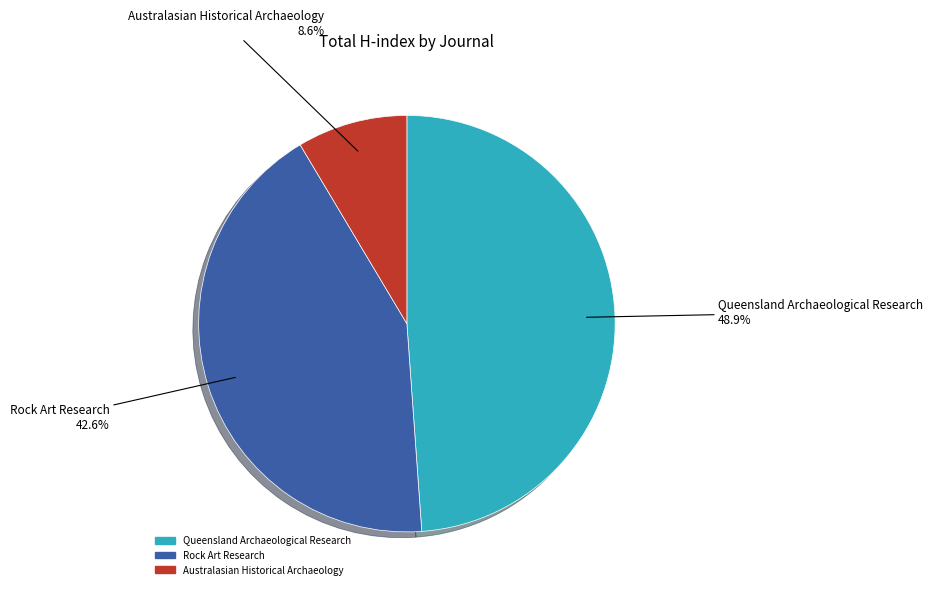

Is Queensland Archaeological Research the majority of the pie?

No